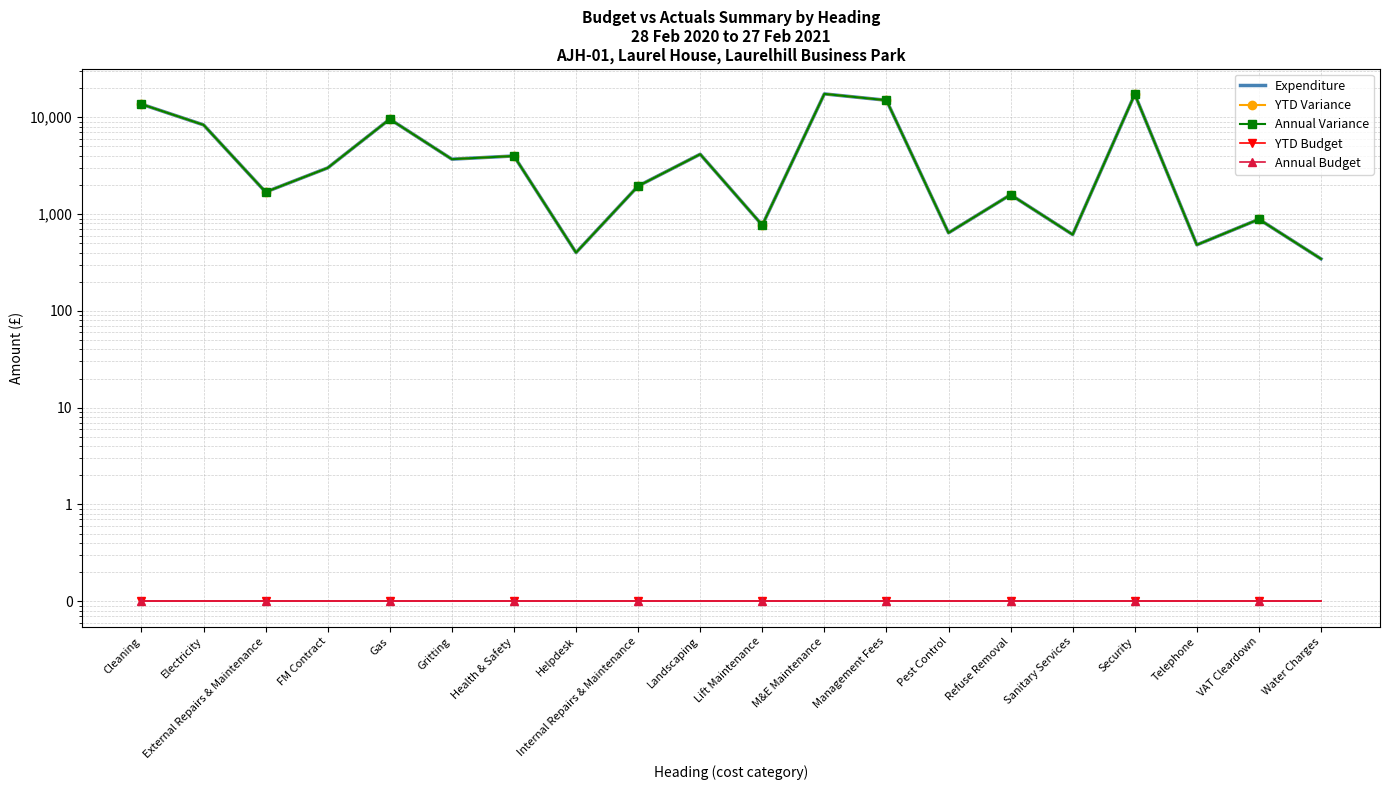

Reading left to right, transcribe all the data shown in this chart.

Expenditure: Cleaning=13660.6	Electricity=8350.5	External Repairs & Maintenance=1690.0	FM Contract=3000.0	Gas=9572.5	Gritting=3692.5	Health & Safety=3985.0	Helpdesk=400.0	Internal Repairs & Maintenance=1948.3	Landscaping=4152.3	Lift Maintenance=768.0	M&E Maintenance=17445.3	Management Fees=15000.0	Pest Control=640.0	Refuse Removal=1585.1	Sanitary Services=614.0	Security=17287.7	Telephone=481.1	VAT Cleardown=884.3	Water Charges=344.5
YTD Variance: Cleaning=13660.6	Electricity=8350.5	External Repairs & Maintenance=1690.0	FM Contract=3000.0	Gas=9572.5	Gritting=3692.5	Health & Safety=3985.0	Helpdesk=400.0	Internal Repairs & Maintenance=1948.3	Landscaping=4152.3	Lift Maintenance=768.0	M&E Maintenance=17445.3	Management Fees=15000.0	Pest Control=640.0	Refuse Removal=1585.1	Sanitary Services=614.0	Security=17287.7	Telephone=481.1	VAT Cleardown=884.3	Water Charges=344.5
Annual Variance: Cleaning=13660.6	Electricity=8350.5	External Repairs & Maintenance=1690.0	FM Contract=3000.0	Gas=9572.5	Gritting=3692.5	Health & Safety=3985.0	Helpdesk=400.0	Internal Repairs & Maintenance=1948.3	Landscaping=4152.3	Lift Maintenance=768.0	M&E Maintenance=17445.3	Management Fees=15000.0	Pest Control=640.0	Refuse Removal=1585.1	Sanitary Services=614.0	Security=17287.7	Telephone=481.1	VAT Cleardown=884.3	Water Charges=344.5
YTD Budget: Cleaning=0.1	Electricity=0.1	External Repairs & Maintenance=0.1	FM Contract=0.1	Gas=0.1	Gritting=0.1	Health & Safety=0.1	Helpdesk=0.1	Internal Repairs & Maintenance=0.1	Landscaping=0.1	Lift Maintenance=0.1	M&E Maintenance=0.1	Management Fees=0.1	Pest Control=0.1	Refuse Removal=0.1	Sanitary Services=0.1	Security=0.1	Telephone=0.1	VAT Cleardown=0.1	Water Charges=0.1
Annual Budget: Cleaning=0.1	Electricity=0.1	External Repairs & Maintenance=0.1	FM Contract=0.1	Gas=0.1	Gritting=0.1	Health & Safety=0.1	Helpdesk=0.1	Internal Repairs & Maintenance=0.1	Landscaping=0.1	Lift Maintenance=0.1	M&E Maintenance=0.1	Management Fees=0.1	Pest Control=0.1	Refuse Removal=0.1	Sanitary Services=0.1	Security=0.1	Telephone=0.1	VAT Cleardown=0.1	Water Charges=0.1